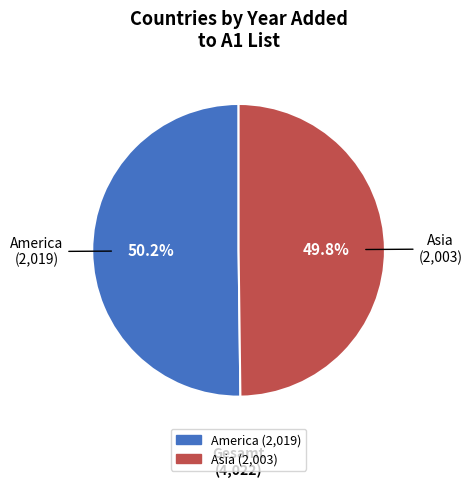

What portion of the pie excludes America?

49.8%